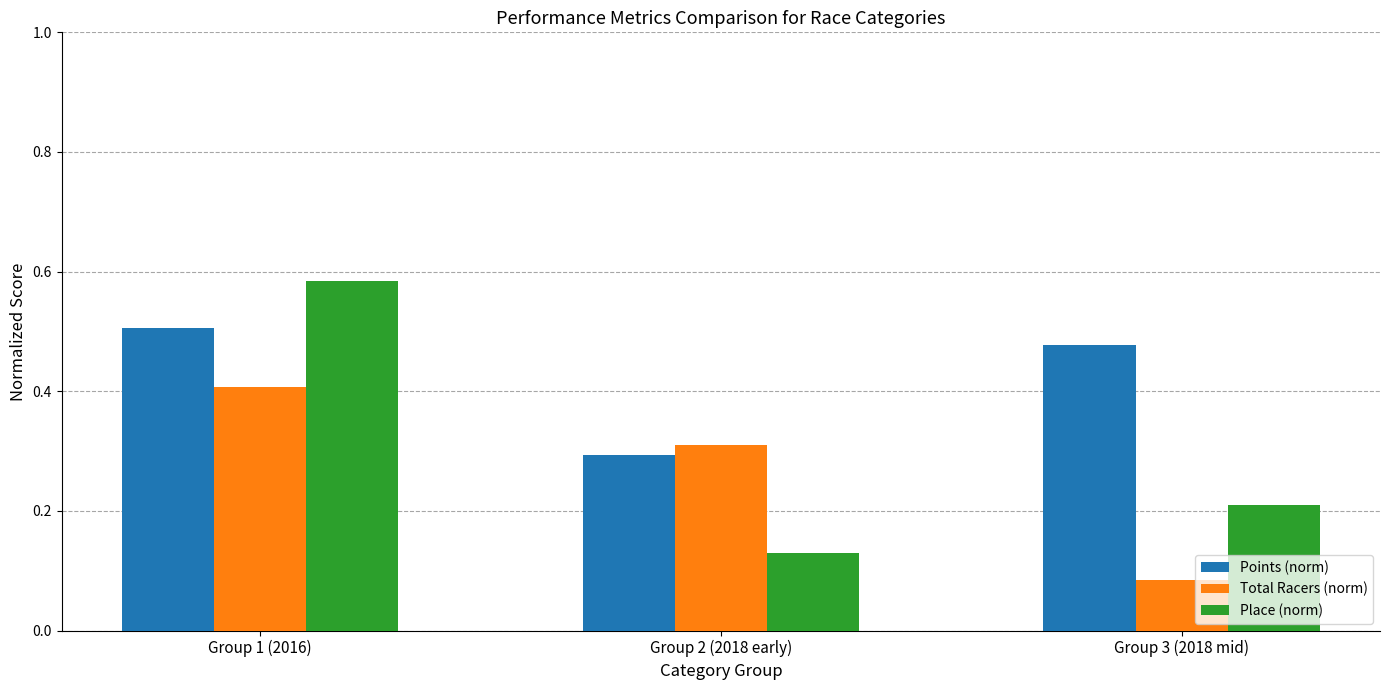

Count the Total Racers (norm) values in the range 0 to 1.

3